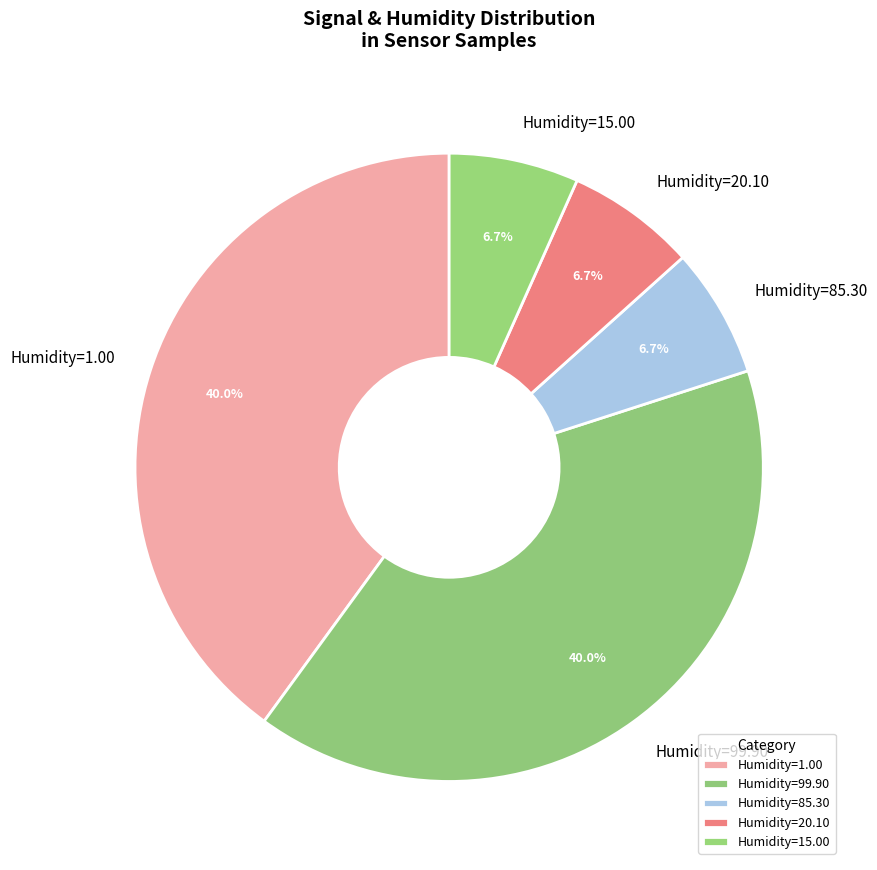

Is Humidity=99.90 the majority of the pie?

No